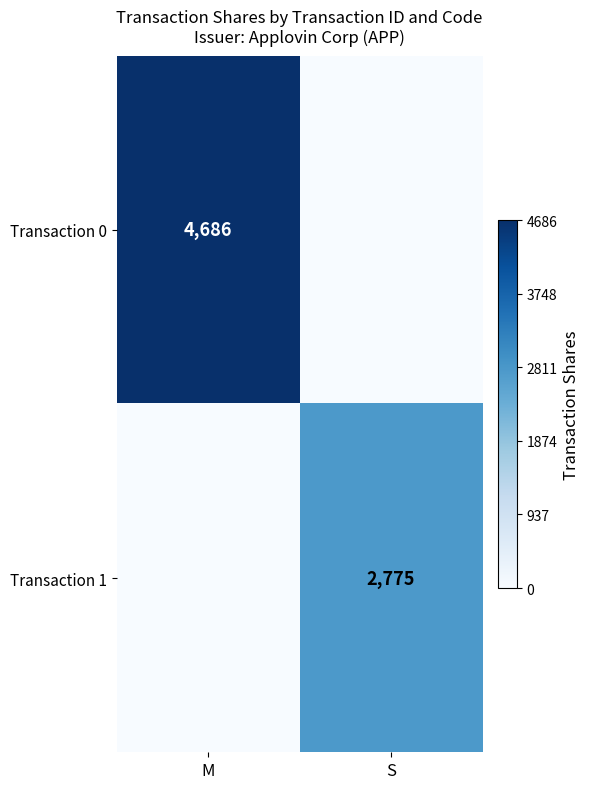

True or false: Transaction 1 has a value of 4290 at S.

False